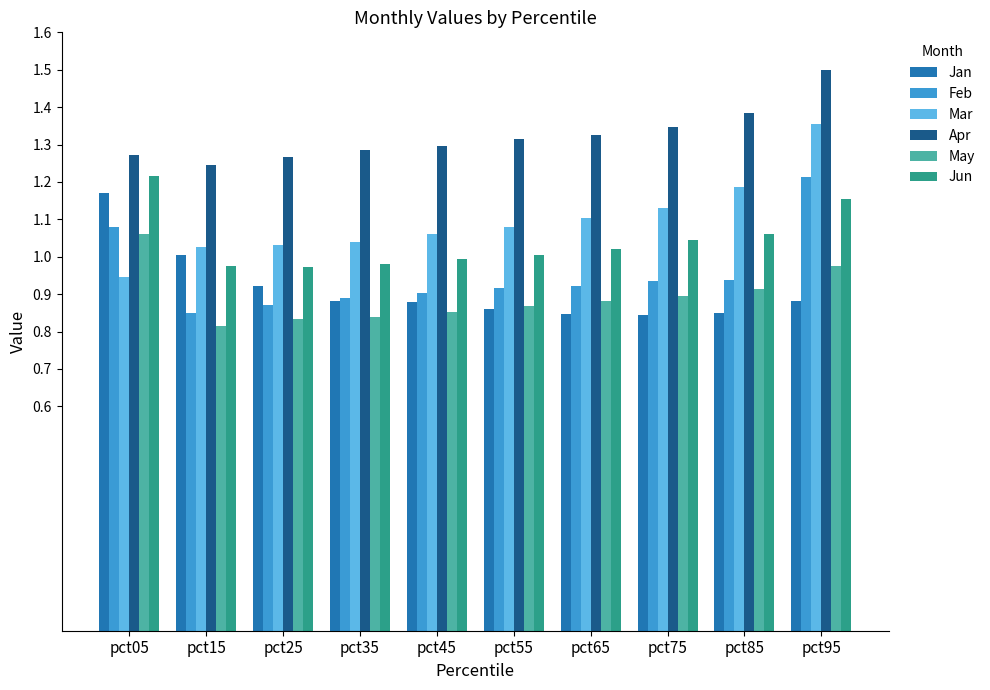

True or false: May has a value of 0.3 at pct85.

False